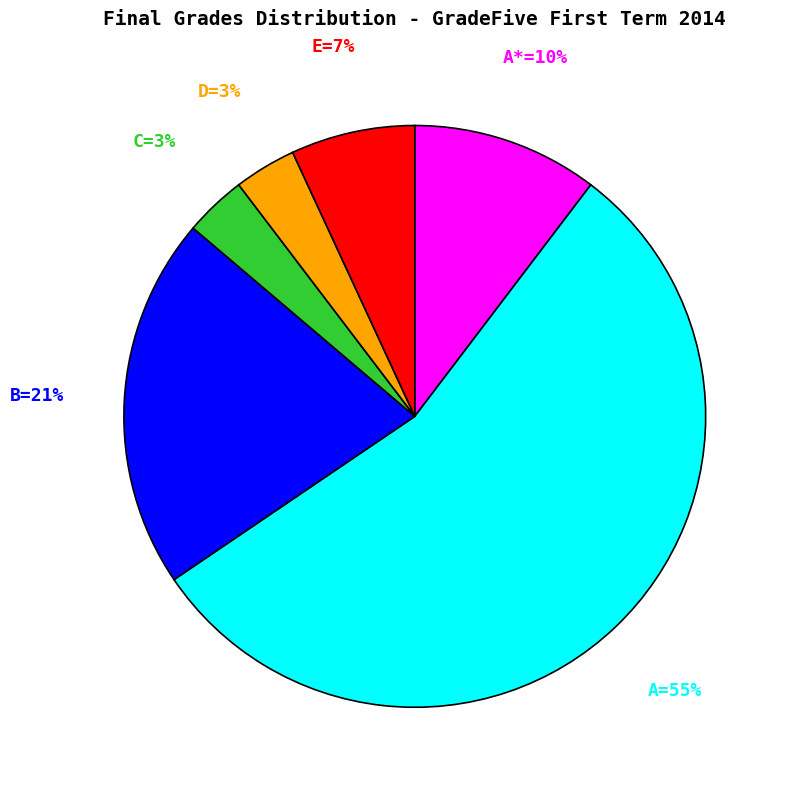

Does any single category account for the majority?

Yes